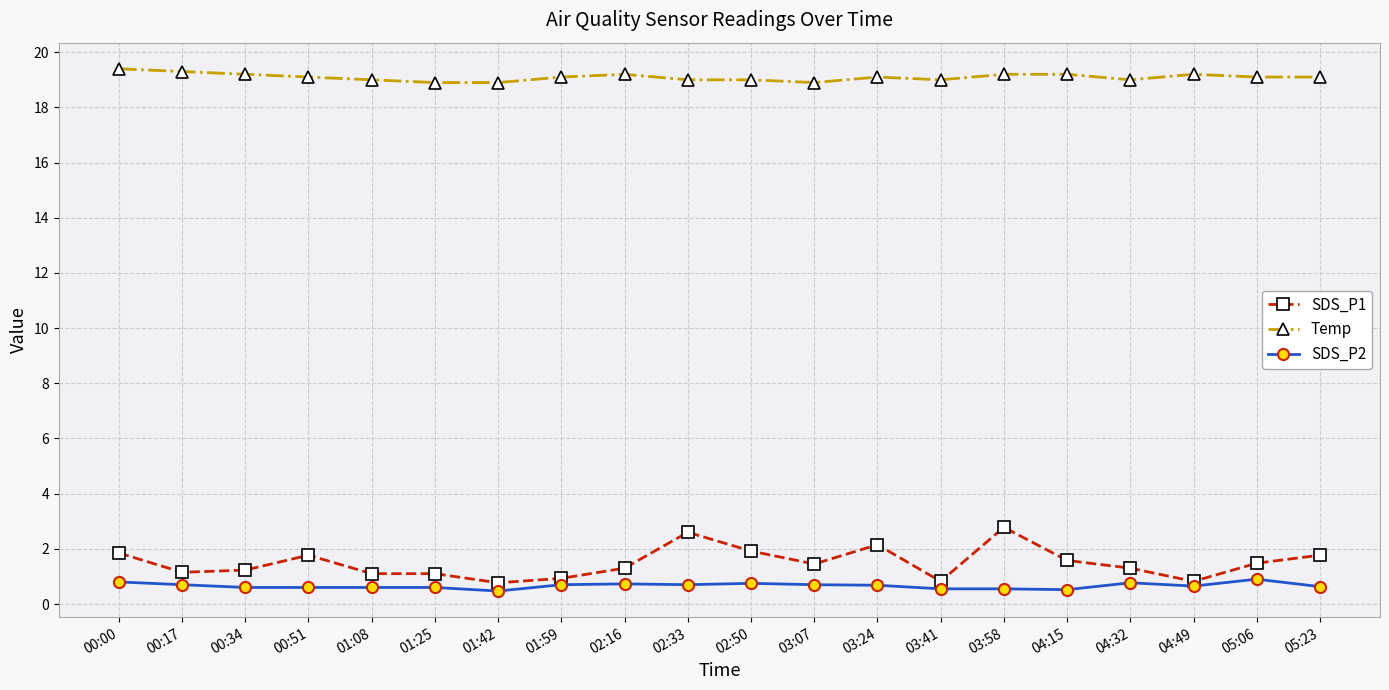

How many lines are shown in the chart?

3